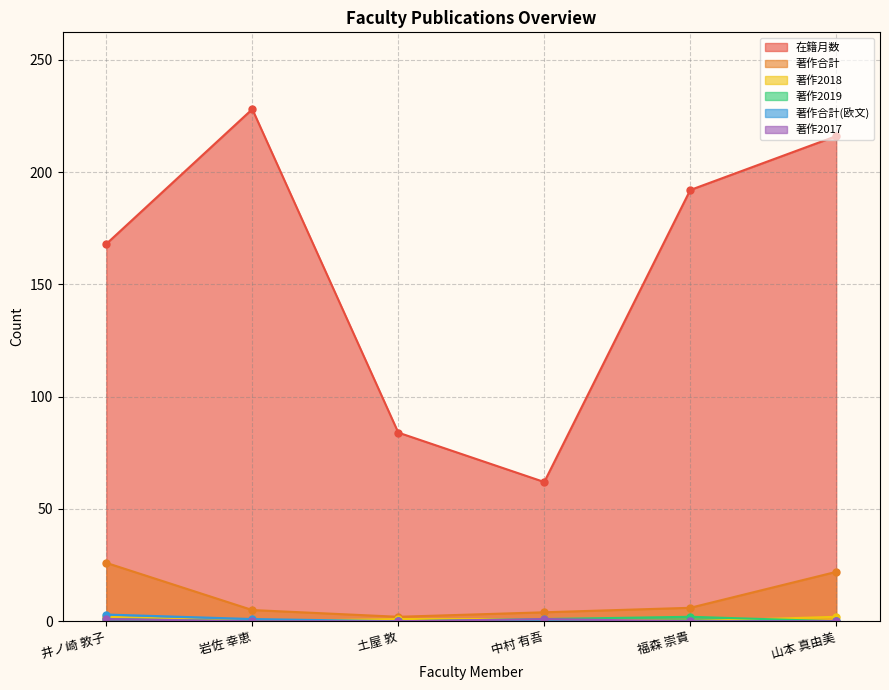

What is the value of the 著作2018 point at the 1st from the left?

2